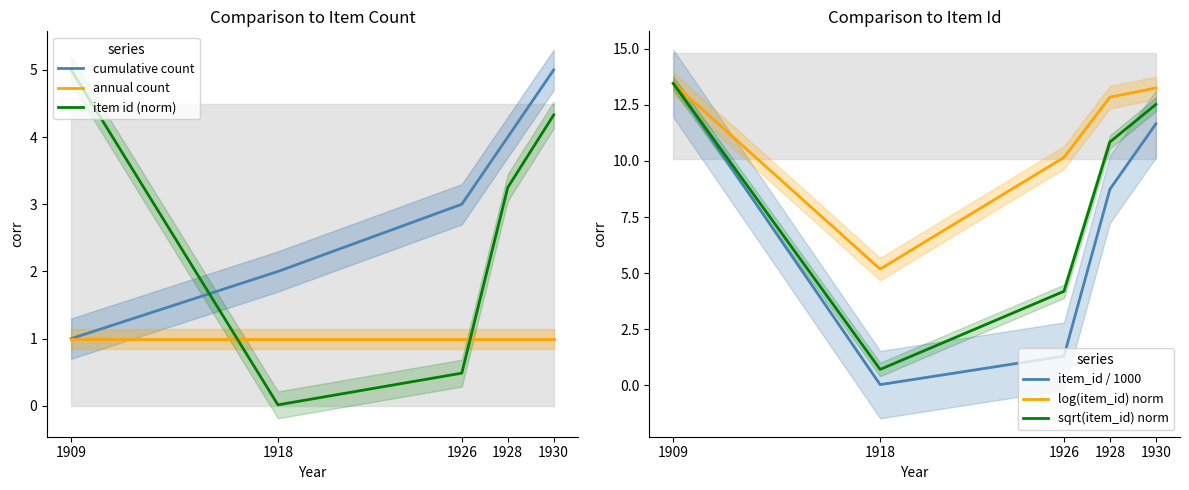

What is the difference between the maximum and minimum values in the sqrt(item_id) norm series?

12.7